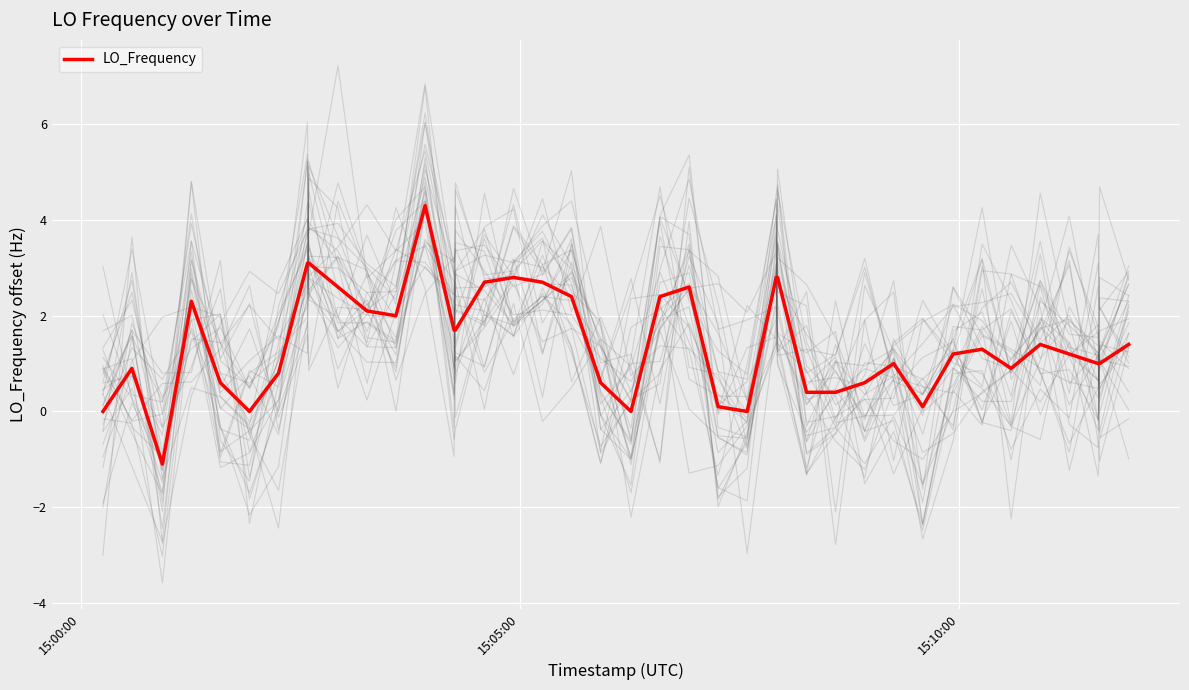

What is the highest value of the LO_Frequency series?

4.3